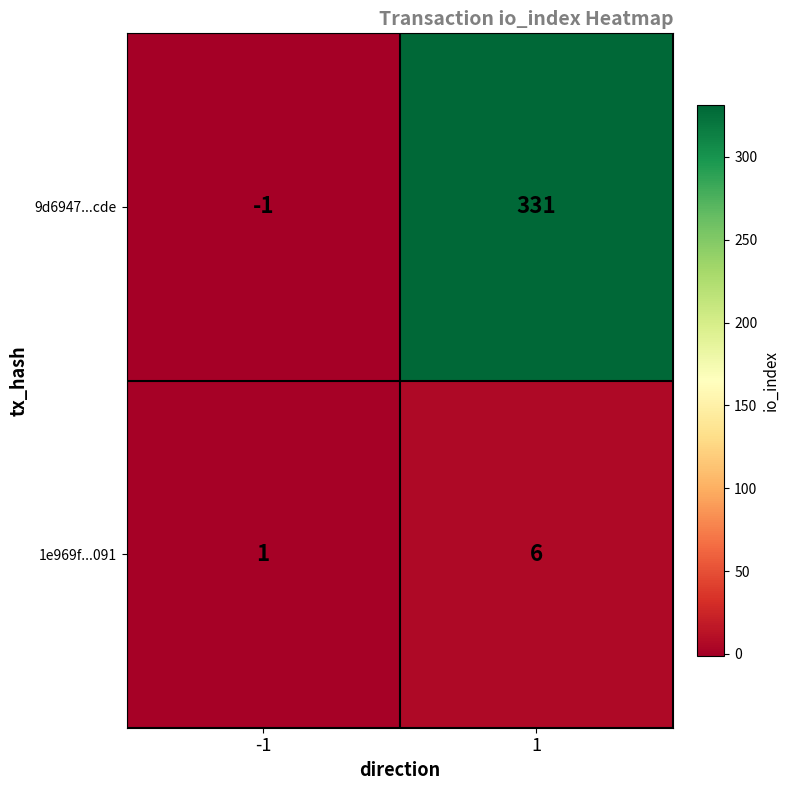

What is the difference between the highest and lowest values at -1?

2